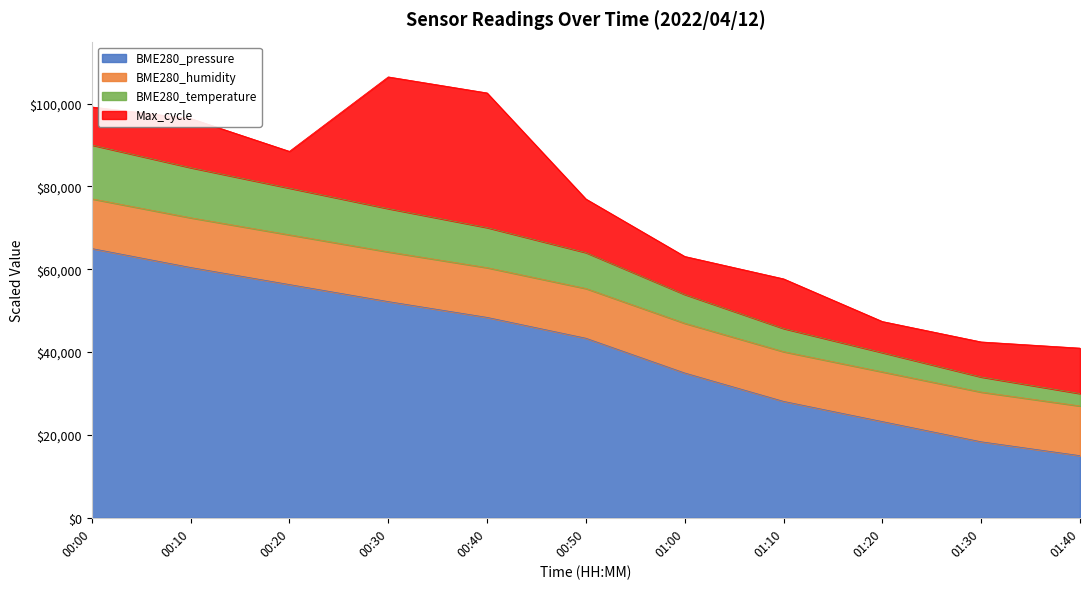

True or false: BME280_temperature has more than 1 interior local peaks.

False